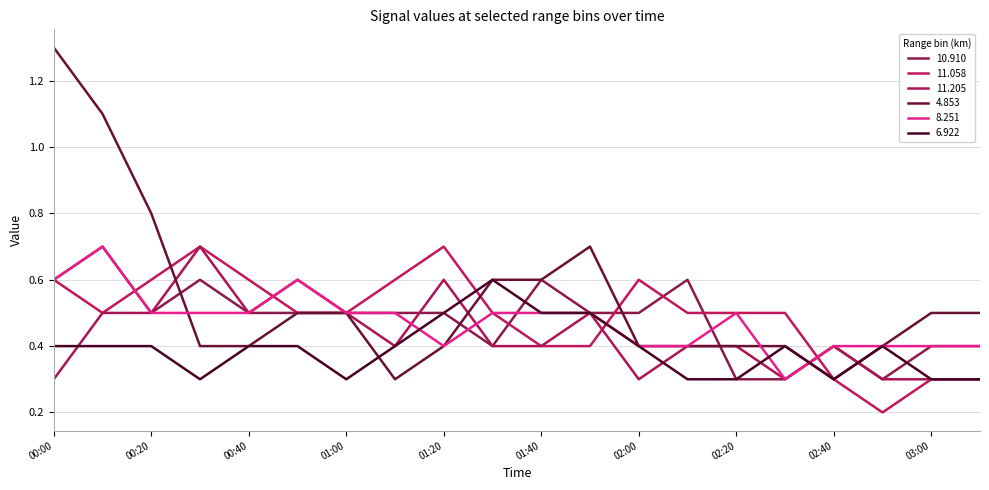

Reading right to left, list all the values displayed in this chart.

10.910: 0.4	0.4	0.3	0.4	0.3	0.3	0.6	0.5	0.5	0.6	0.4	0.5	0.5	0.5	0.5	0.5	0.6	0.5	0.7	0.6
11.058: 0.3	0.3	0.2	0.3	0.5	0.5	0.5	0.6	0.4	0.4	0.5	0.7	0.6	0.5	0.5	0.6	0.7	0.6	0.5	0.6
11.205: 0.3	0.3	0.3	0.4	0.3	0.4	0.4	0.3	0.5	0.4	0.4	0.6	0.4	0.5	0.6	0.5	0.7	0.5	0.5	0.3
4.853: 0.5	0.5	0.4	0.3	0.4	0.4	0.4	0.4	0.7	0.6	0.6	0.4	0.3	0.5	0.5	0.4	0.4	0.8	1.1	1.3
8.251: 0.4	0.4	0.4	0.4	0.3	0.5	0.4	0.4	0.5	0.5	0.5	0.4	0.5	0.5	0.6	0.5	0.5	0.5	0.7	0.6
6.922: 0.3	0.3	0.4	0.3	0.4	0.3	0.3	0.4	0.5	0.5	0.6	0.5	0.4	0.3	0.4	0.4	0.3	0.4	0.4	0.4